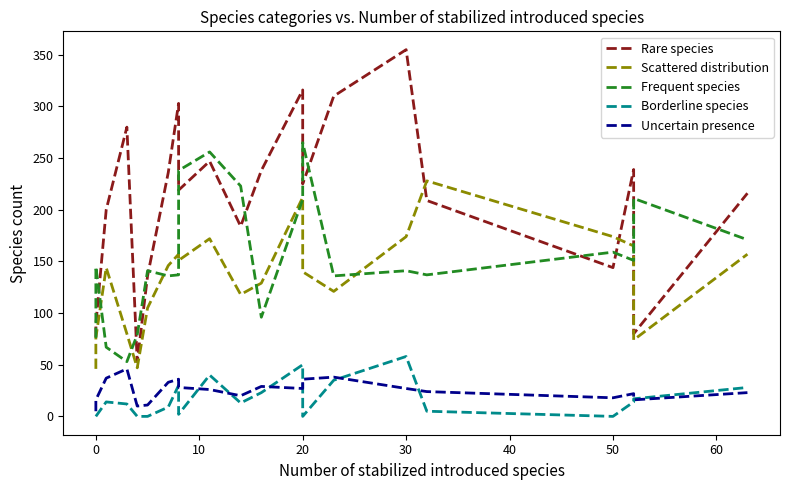

What is the difference between the Frequent species values at 20 and 30?

124